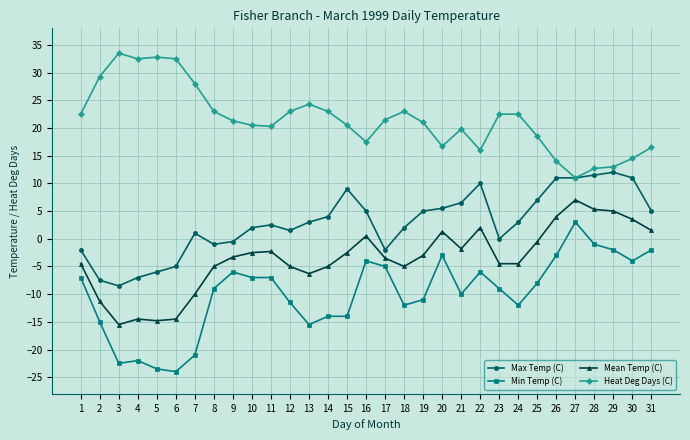

What is the spread (max minus min) of values at 26?

17.0